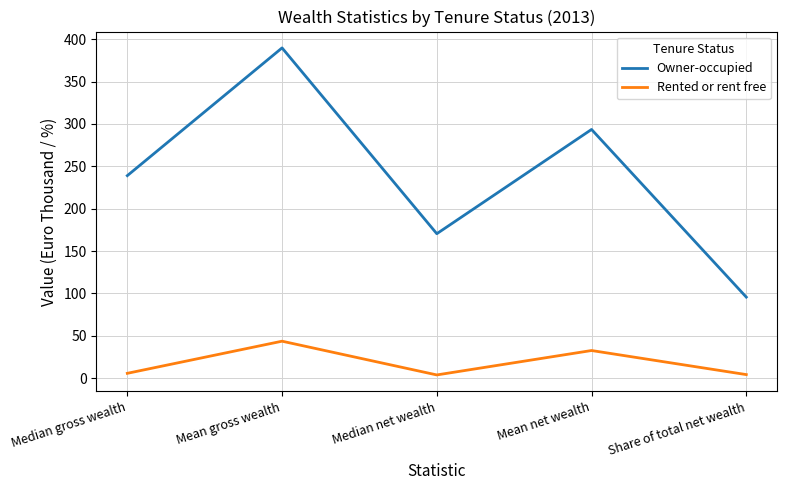

Rank the series by their maximum value, from highest to lowest.

Owner-occupied, Rented or rent free